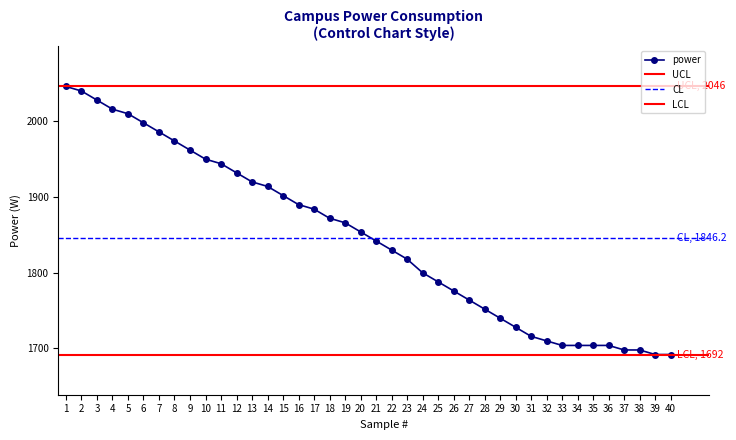

What is the lowest value of the power series?

1692